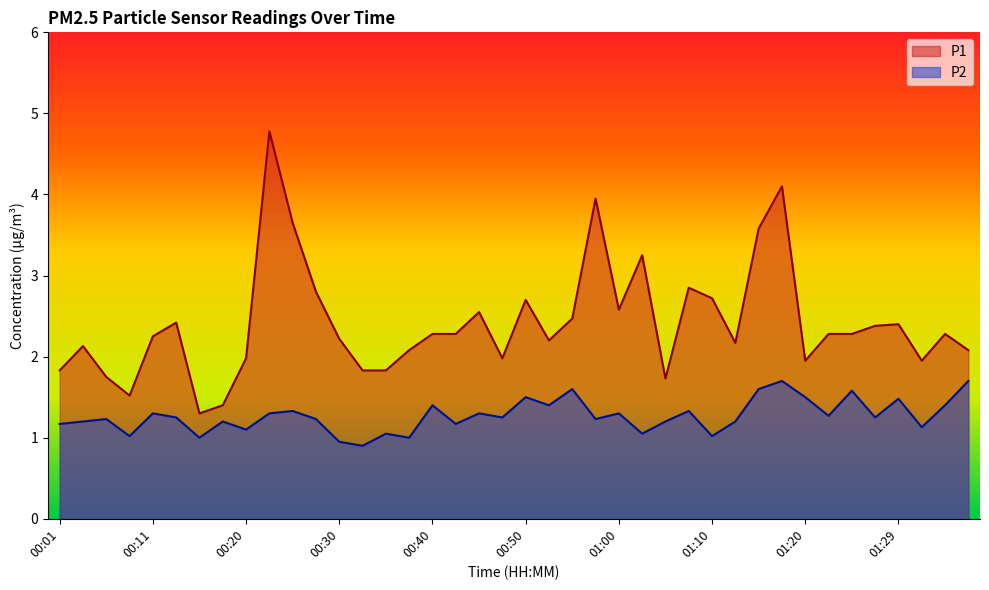

What is the value of the P1 point at the 20th from the left?

2.0